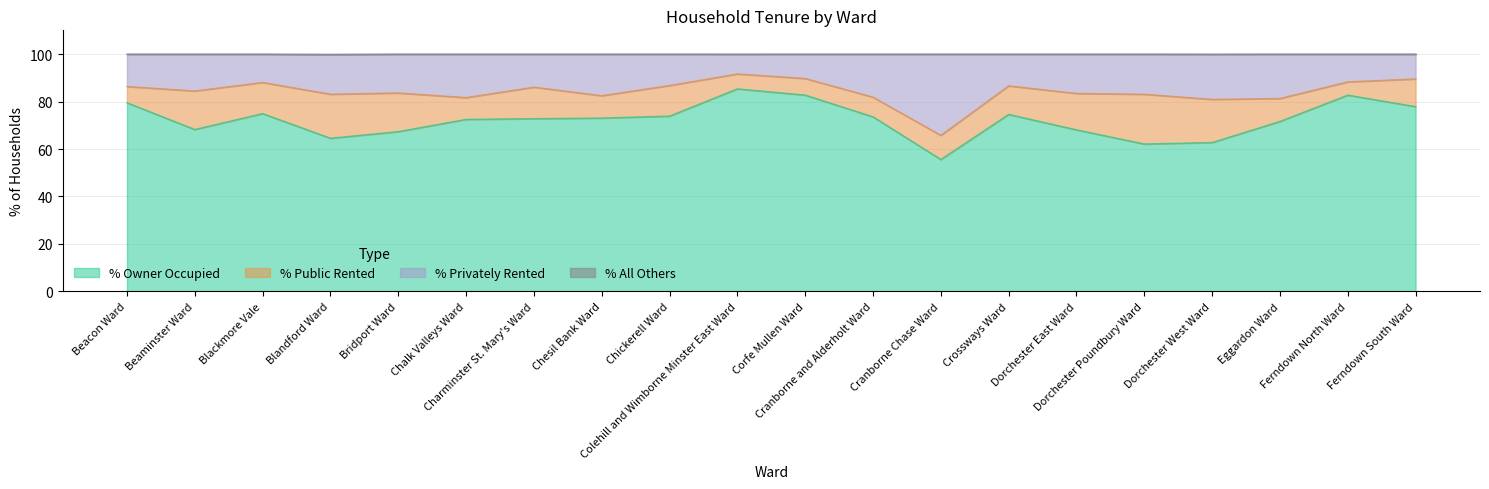

True or false: % Privately Rented has more than 1 points higher than both neighbors.

True